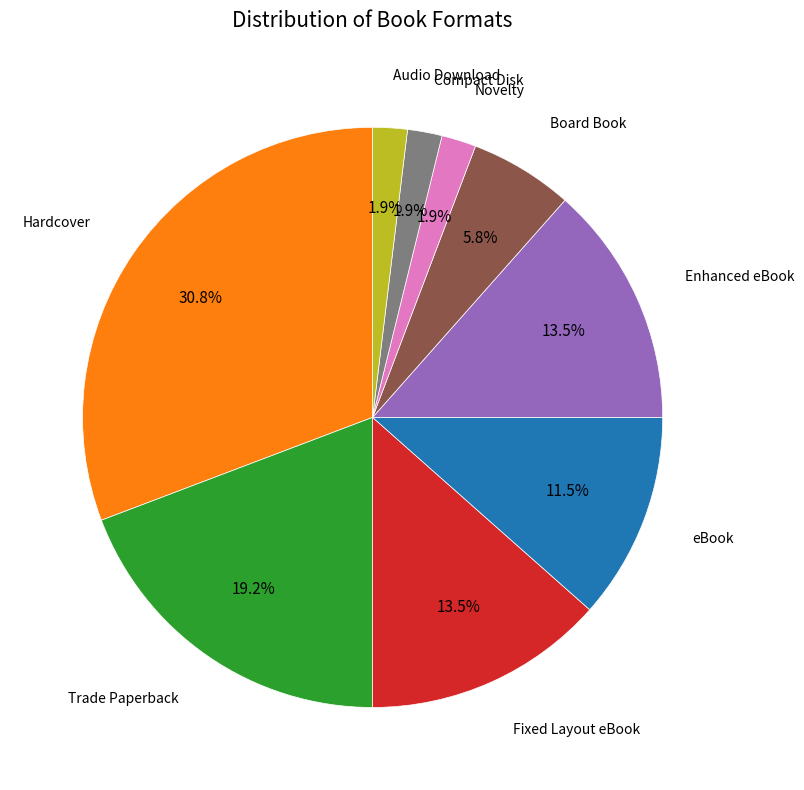

Is there any slice that represents more than half of the pie?

No